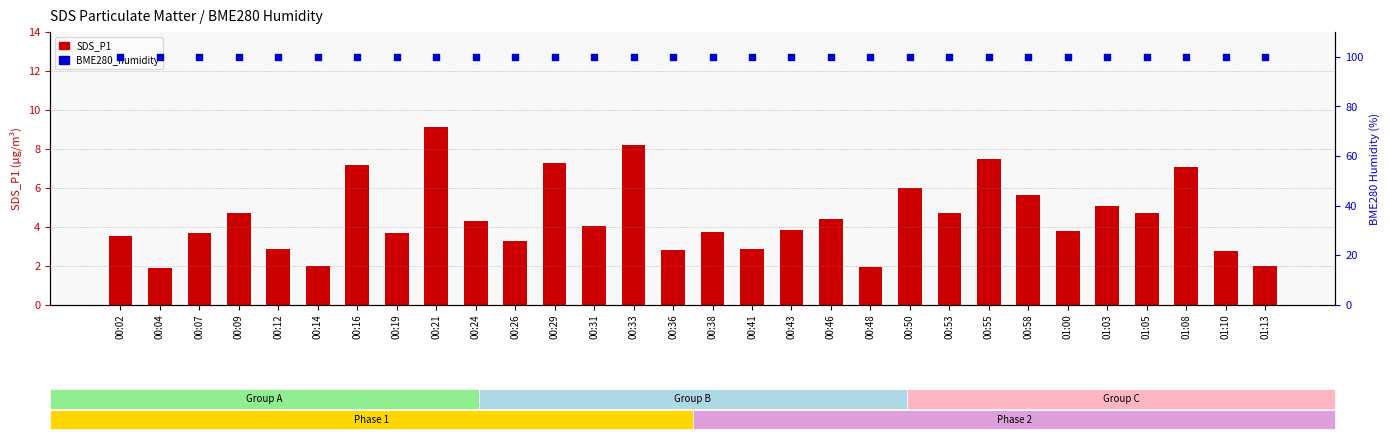

At which category is the sum across all series the highest?

00:21